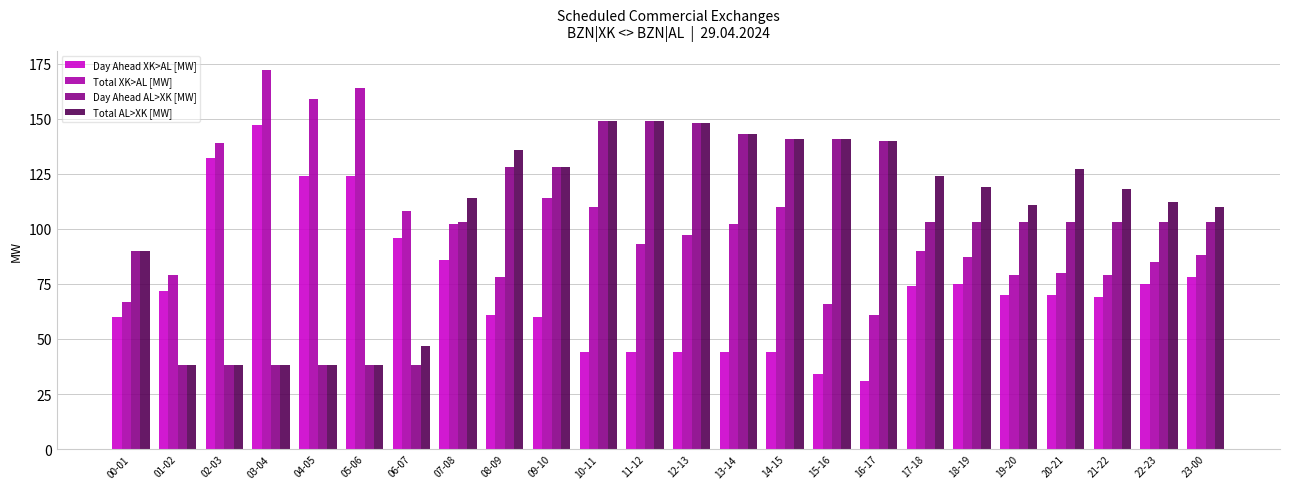

At which category is the sum across all series the highest?

10-11